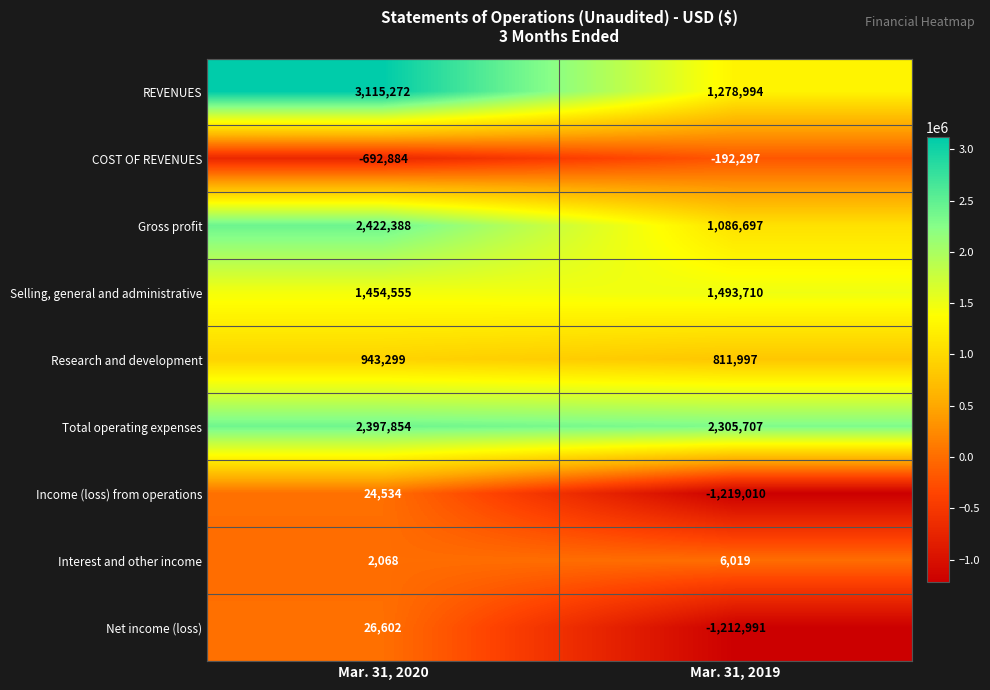

Rank the series by their maximum value, from highest to lowest.

REVENUES, Gross profit, Total operating expenses, Selling, general and administrative, Research and development, Net income (loss), Income (loss) from operations, Interest and other income, COST OF REVENUES